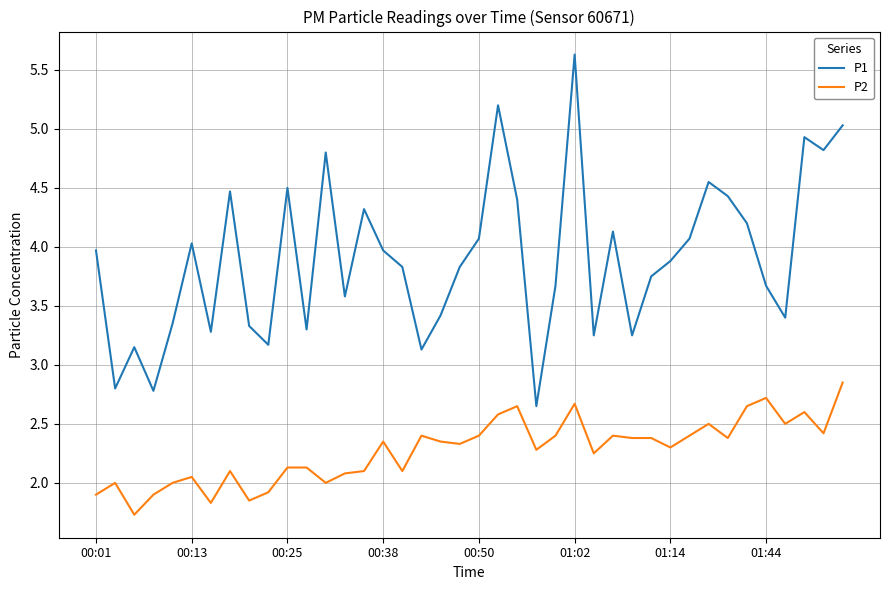

How many lines are shown in the chart?

2